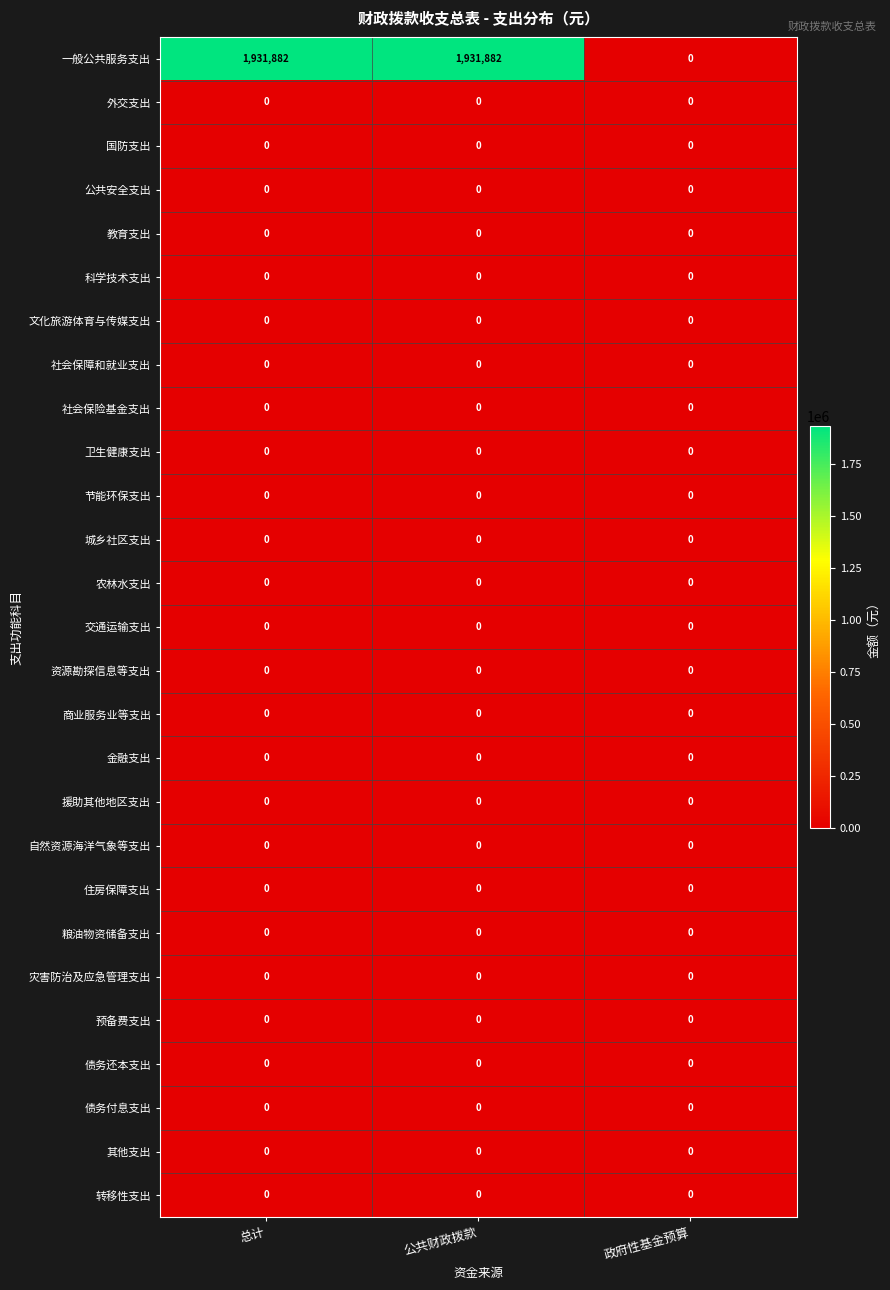

What is the greatest value displayed?

1931882